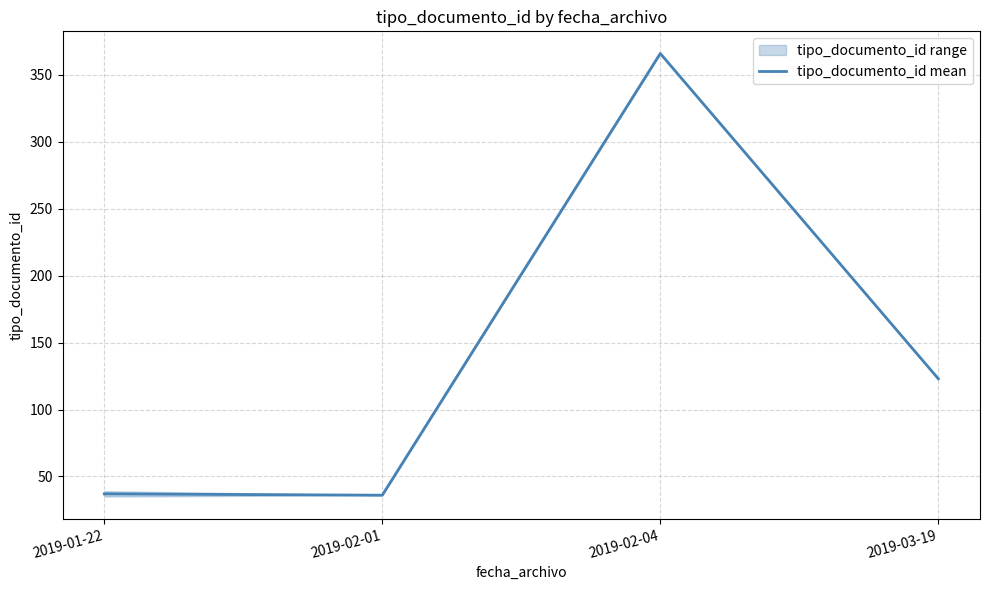

How many interior local peaks (higher than both neighbors) does the data have?

1